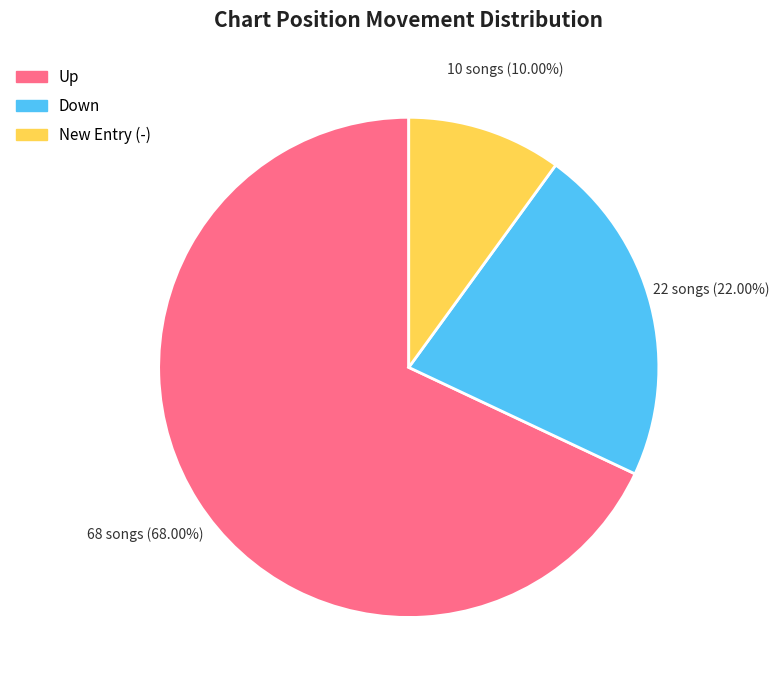

Does Up account for over 50% of the chart?

Yes